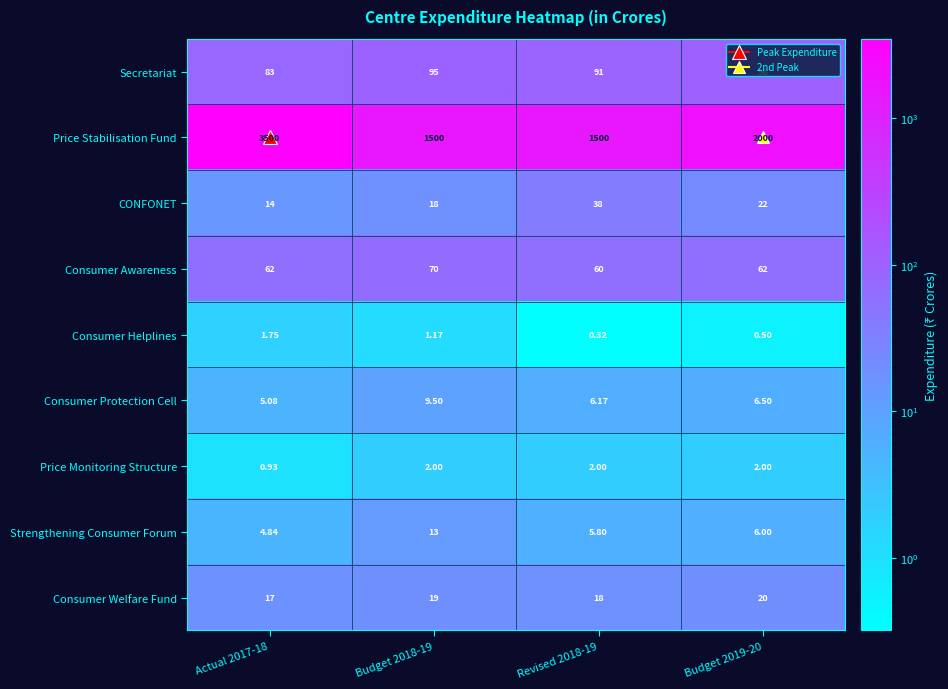

Between Actual 2017-18 and Budget 2018-19, which series saw the biggest shift?

Price Stabilisation Fund